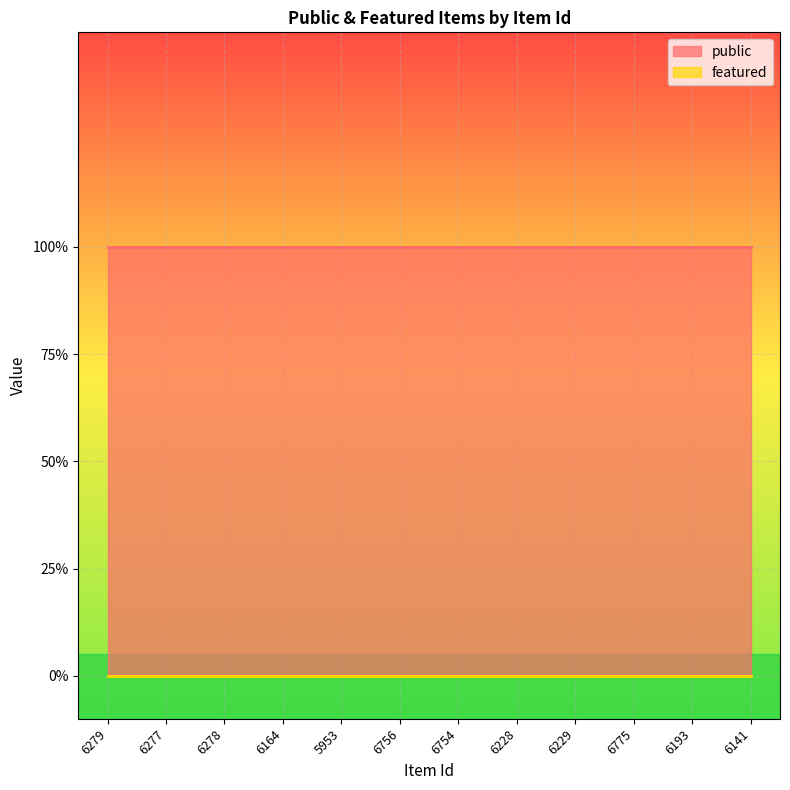

List the series in order of their peak value, highest first.

public, featured